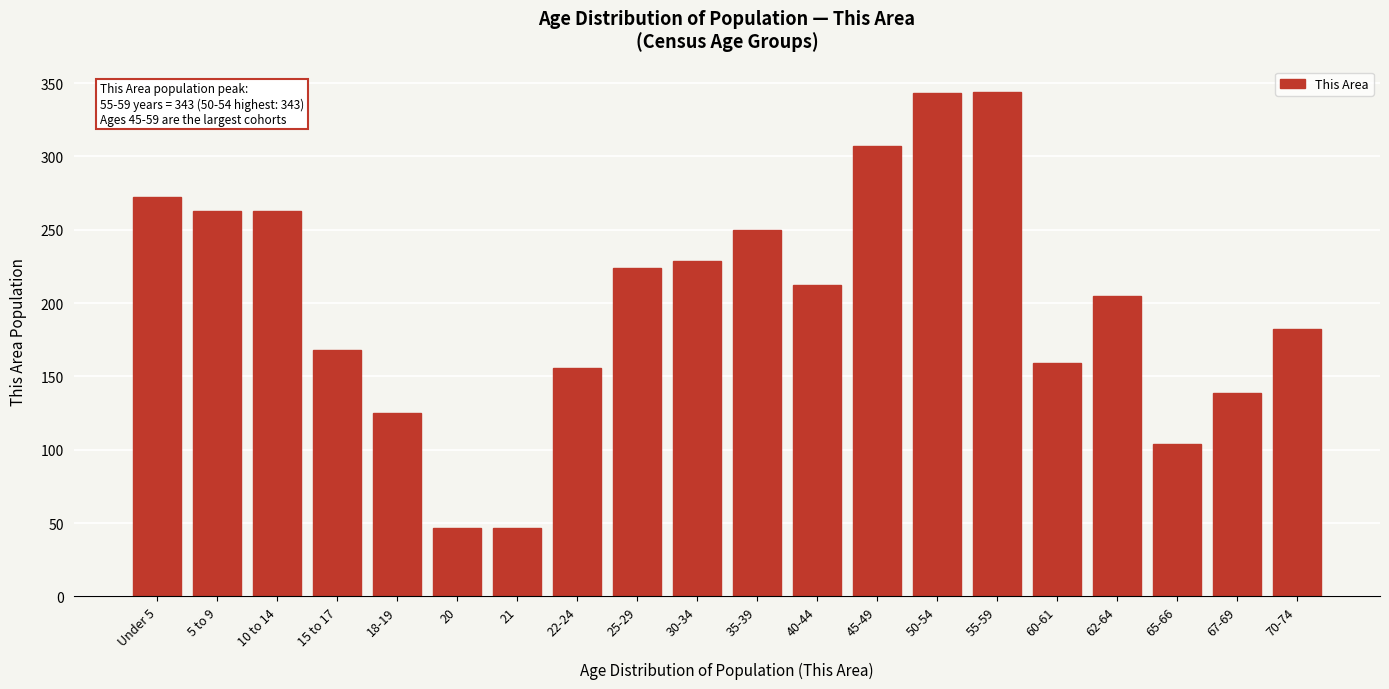

What is the change in value from Under 5 to 45-49?

+35